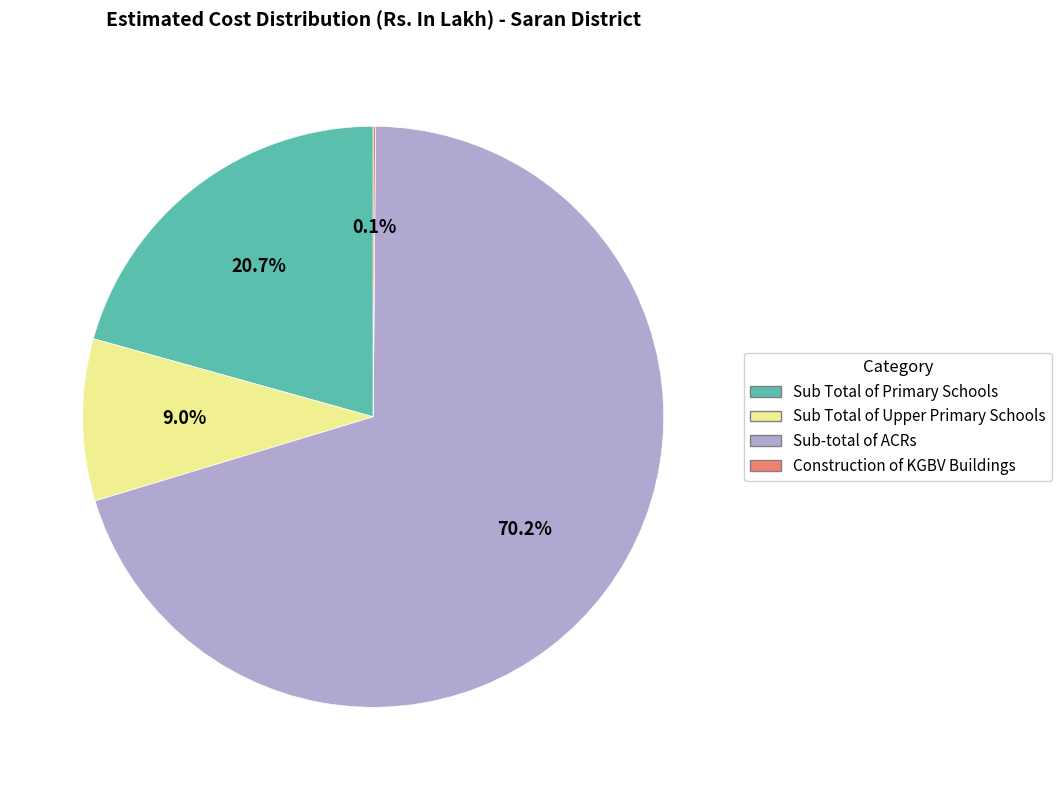

To the nearest percent, what is the difference between the largest and smallest slice percentages?

70%